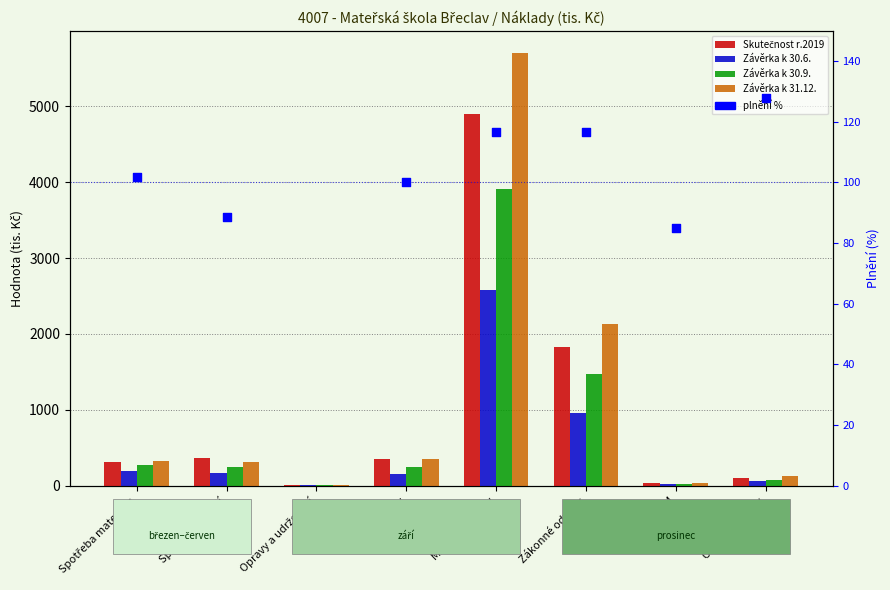

What is the total value across all series at Ostatní náklady?

491.0